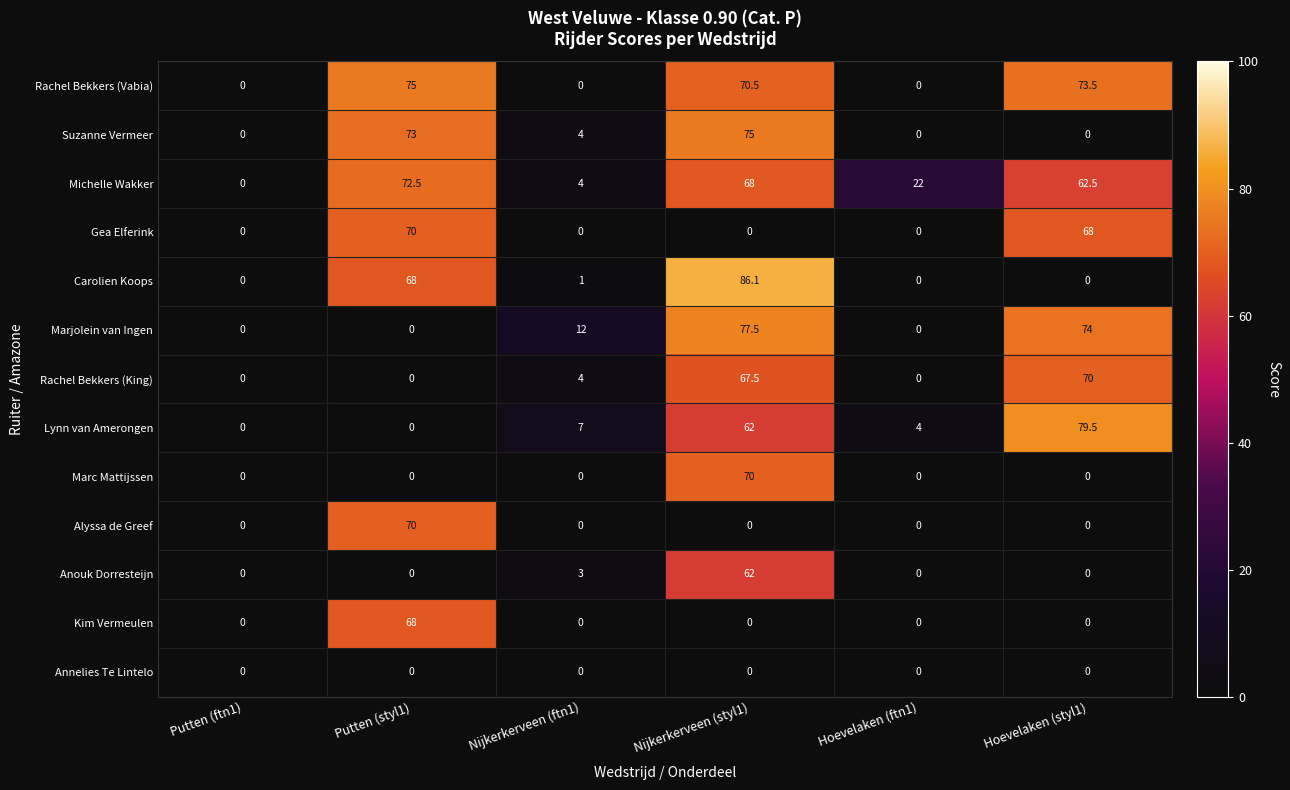

What is the difference between the second highest and second lowest values in the Suzanne Vermeer series?

73.0